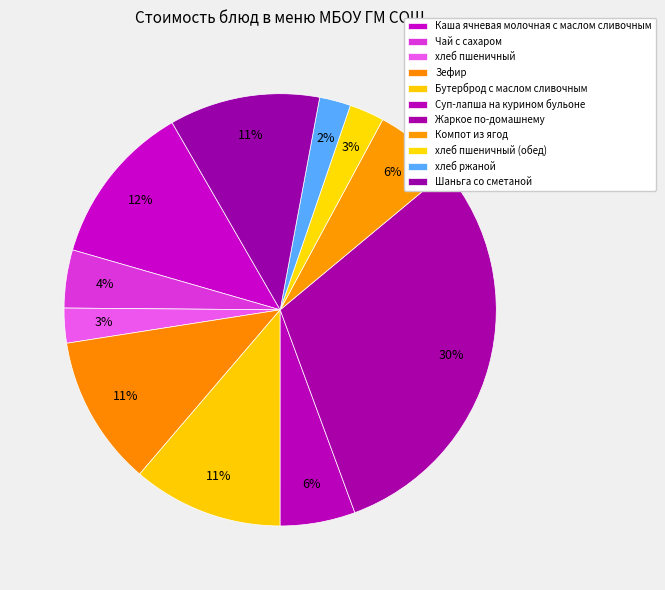

What portion of the pie excludes Компот из ягод?

93.9%